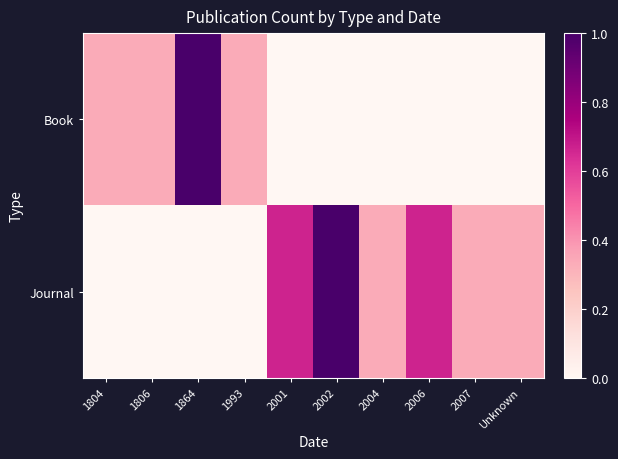

What is the difference between the highest and lowest values at 2002?

1.0